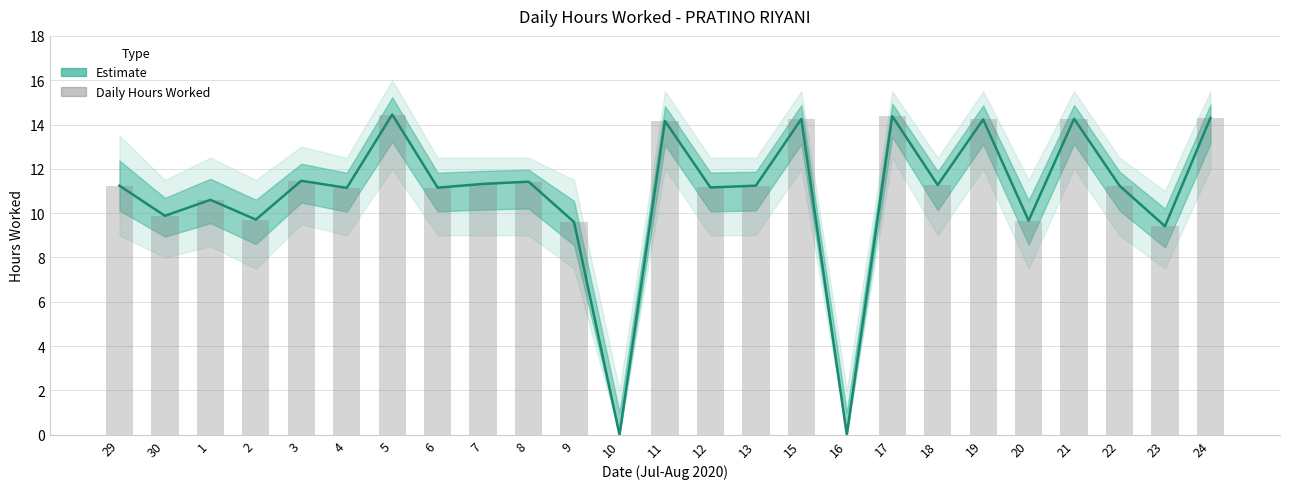

What is the maximum value for Hours Worked (Estimate)?

14.4